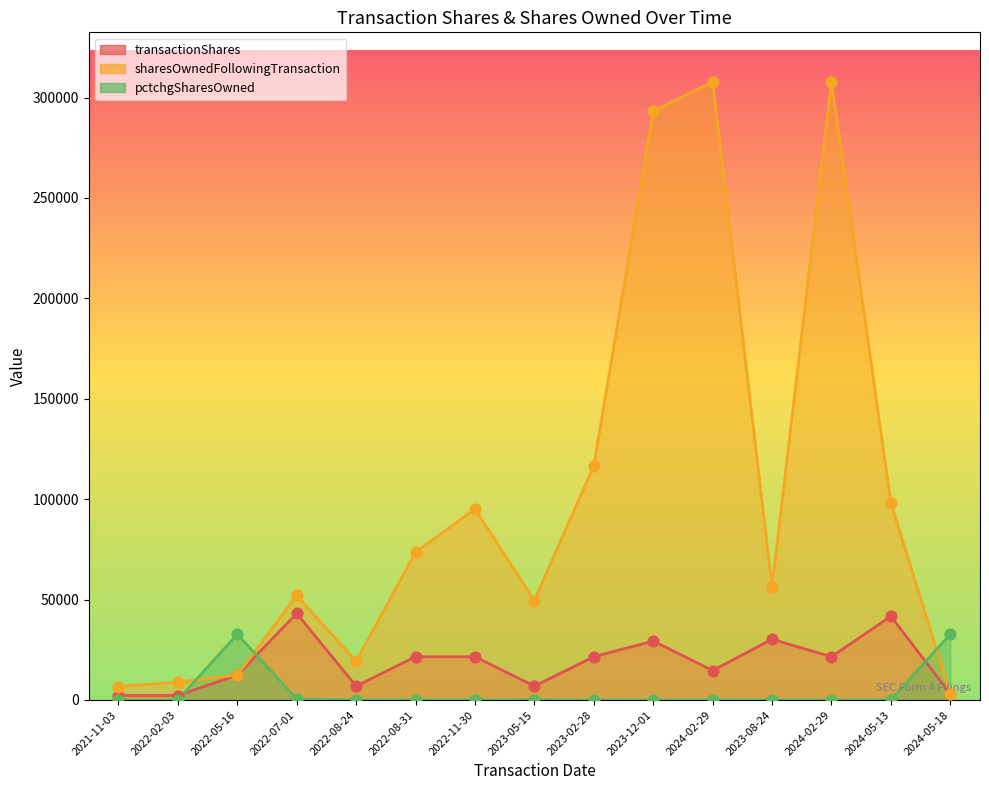

Which series contains the highest Y value?

sharesOwnedFollowingTransaction